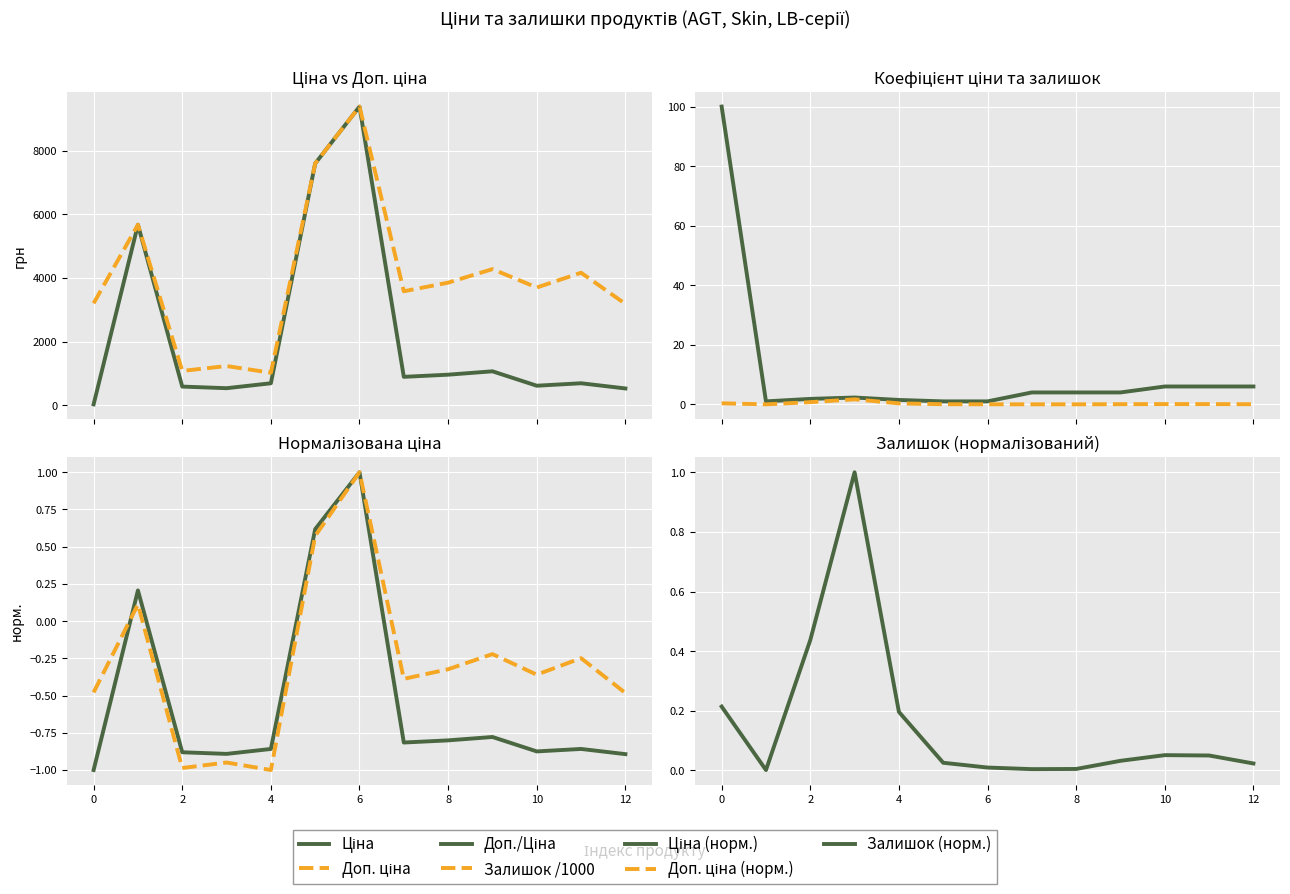

True or false: Ціна and Доп. ціна intersect in this chart.

False